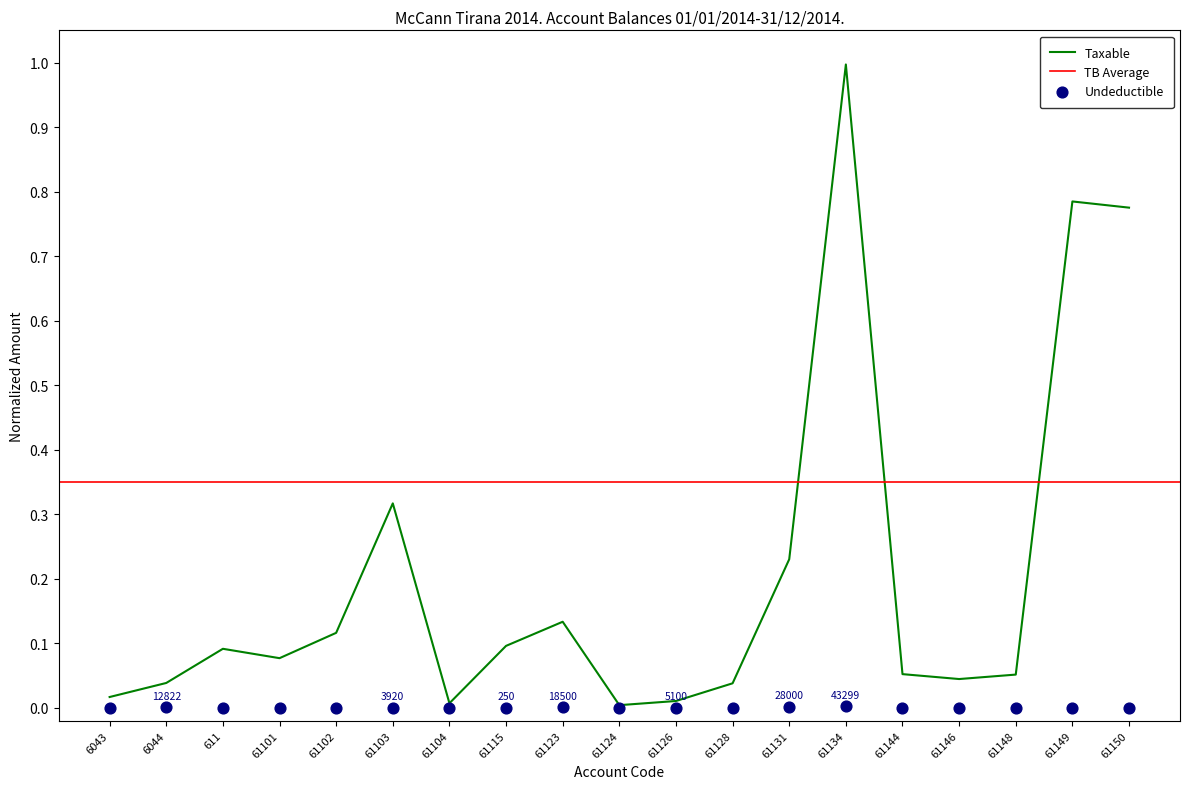

The Taxable series shows 0.0 at 61104. True or false?

True